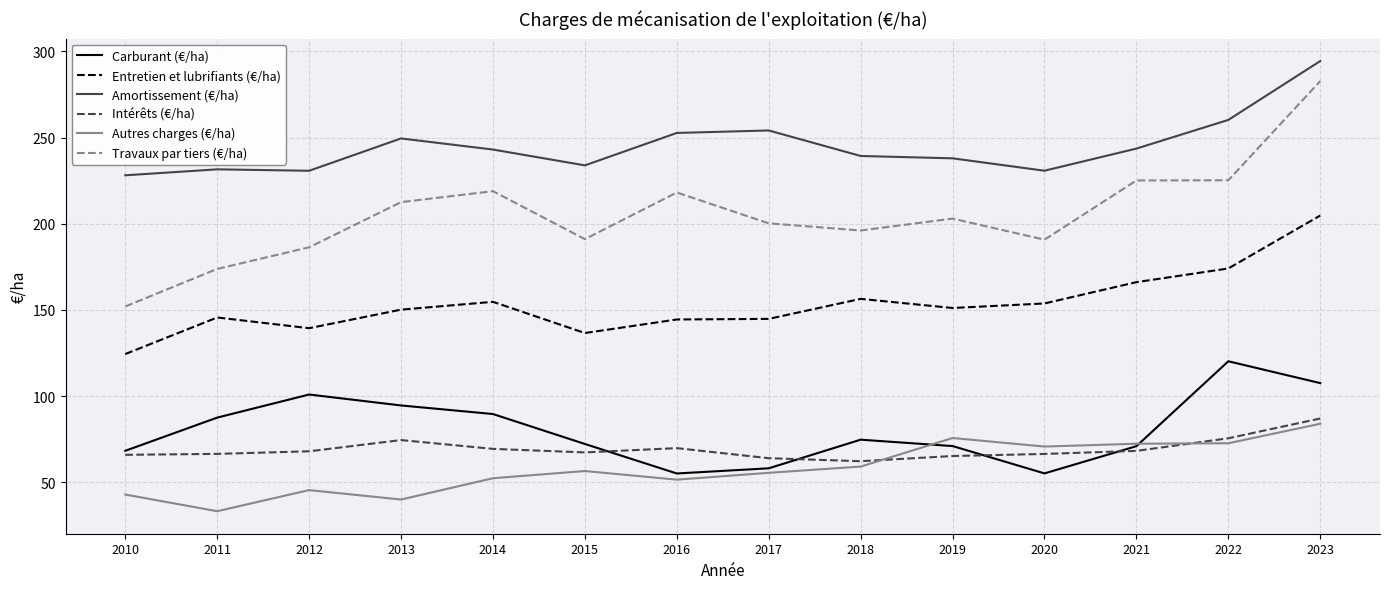

At which label does Amortissement (€/ha) reach its peak?

2023